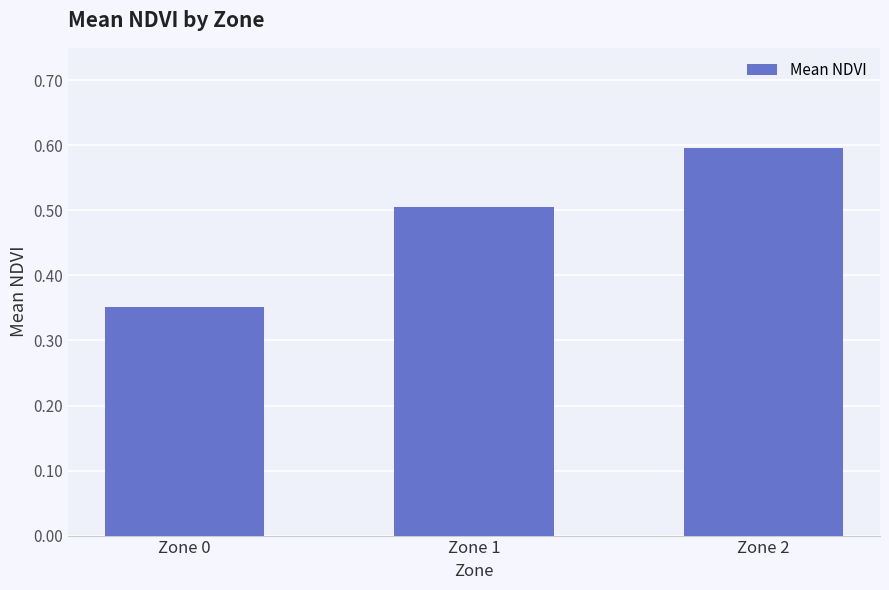

Which has a higher value, Zone 1 or Zone 0?

Zone 1